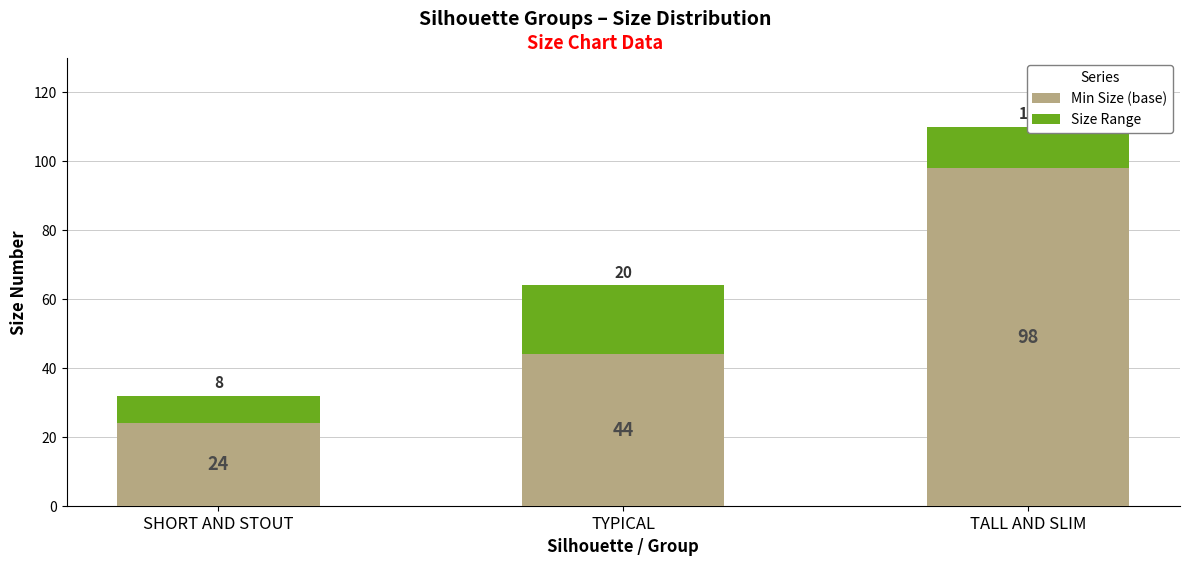

Is it true that Min Size (base) equals 24 at SHORT AND STOUT?

True